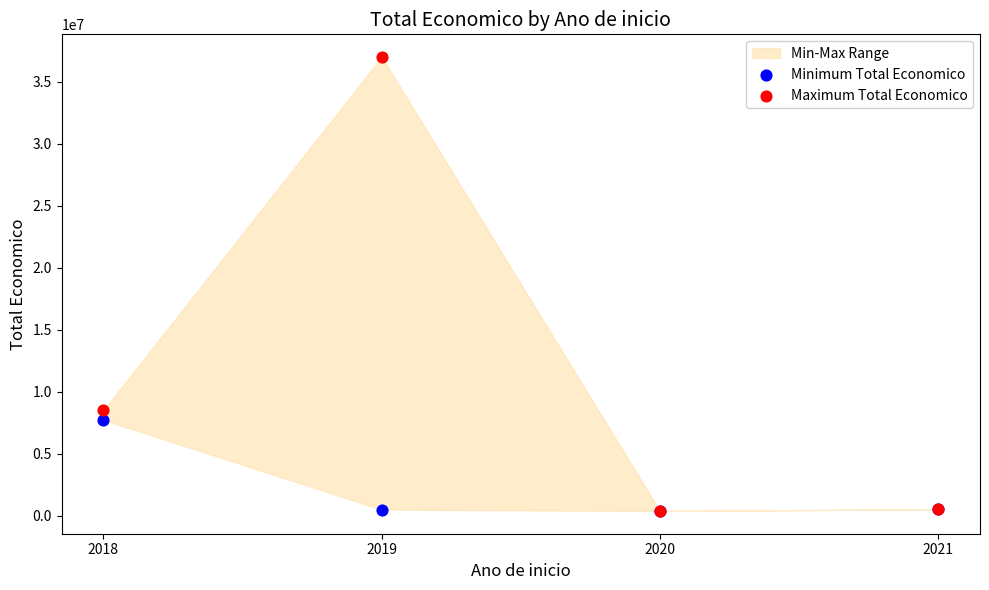

Which series has the widest spread of Y values?

Maximum Total Economico